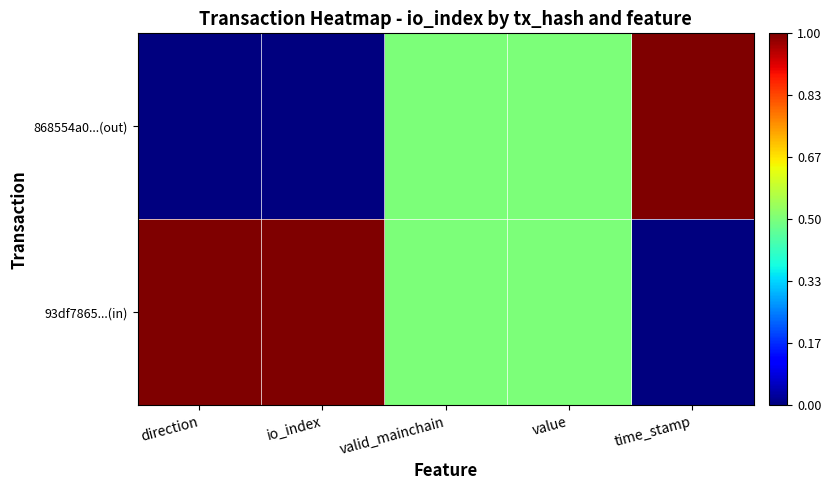

Reading right to left, list all the values displayed in this chart.

868554a0...(out): time_stamp=1.0	value=0.5	valid_mainchain=0.5	io_index=0.0	direction=0.0
93df7865...(in): time_stamp=0.0	value=0.5	valid_mainchain=0.5	io_index=1.0	direction=1.0